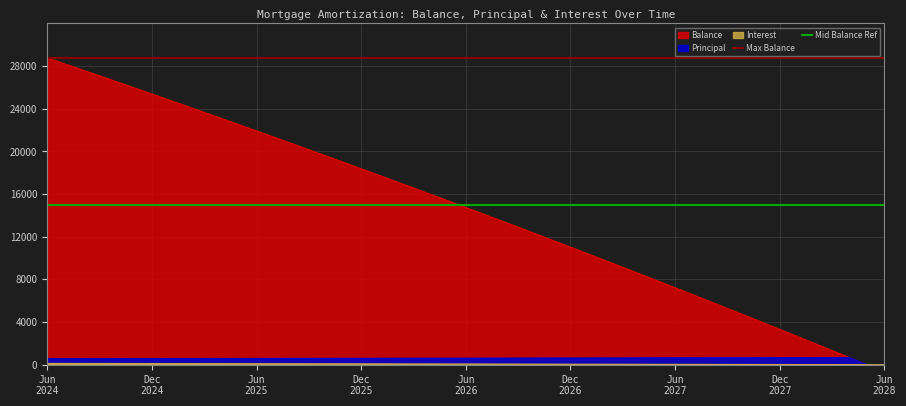

Which label corresponds to the largest value in the chart?

Jun
2024